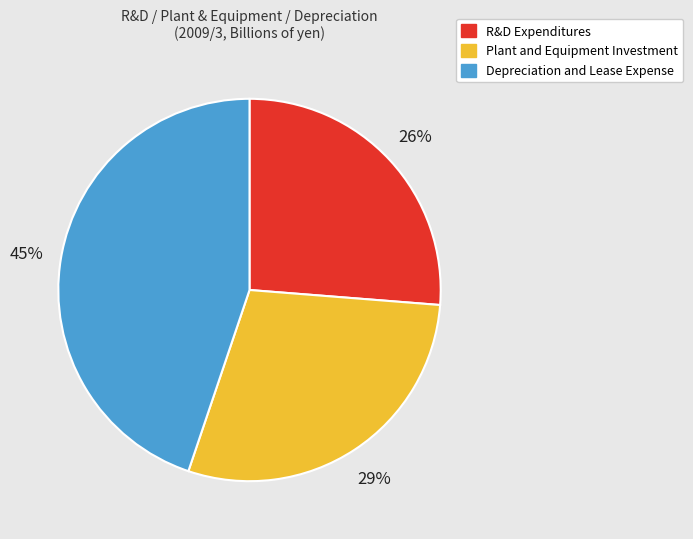

Rank the categories by value from highest to lowest.

Depreciation and Lease Expense, Plant and Equipment Investment, R&D Expenditures